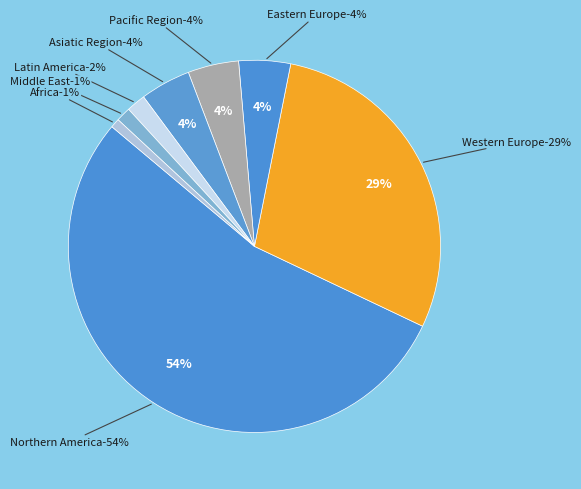

The Africa slice represents 7% of the pie. True or false?

False